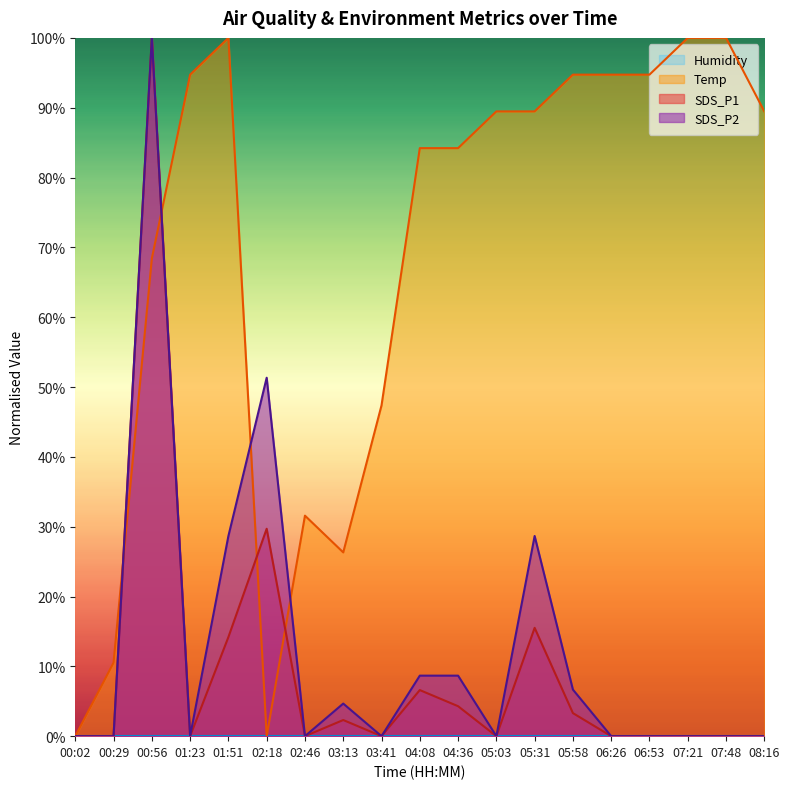

In SDS_P1, how many points are higher than both neighbors (excluding endpoints)?

5